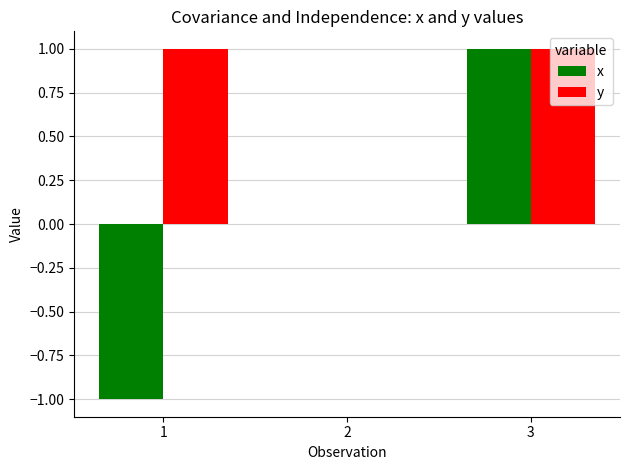

How many groups of bars are there?

3